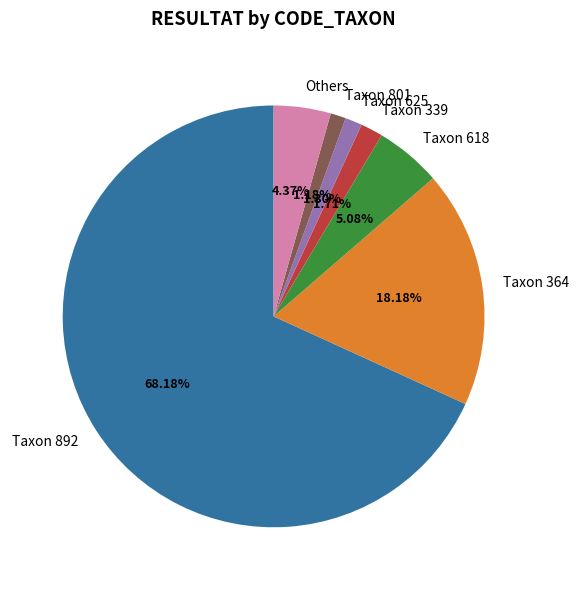

Do Taxon 618 and Taxon 339 together represent more than half of the pie?

No